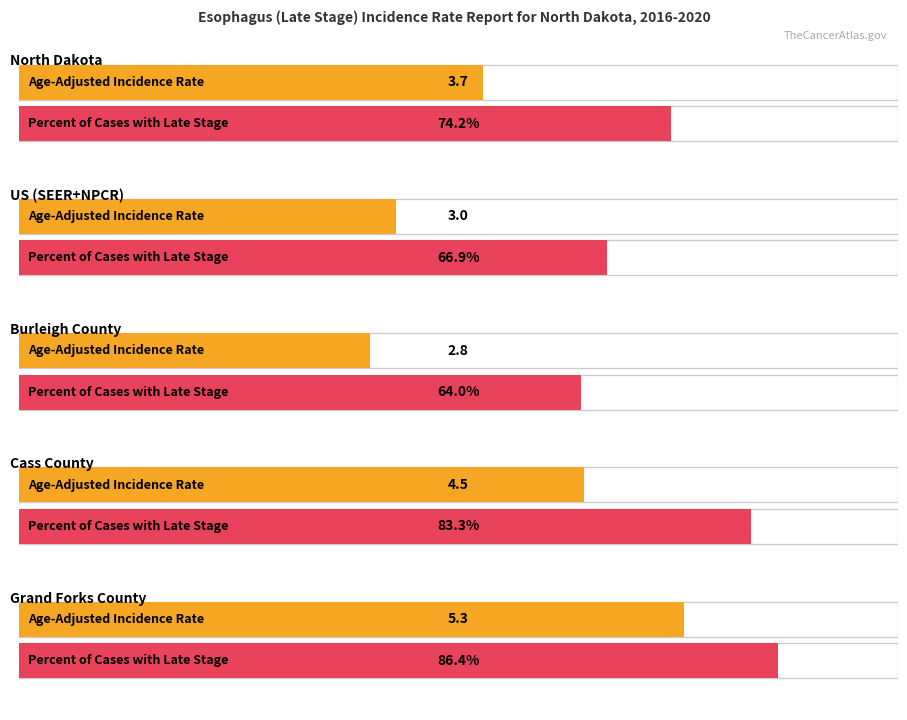

What is the sum of all Age-Adjusted Incidence Rate values?

19.3